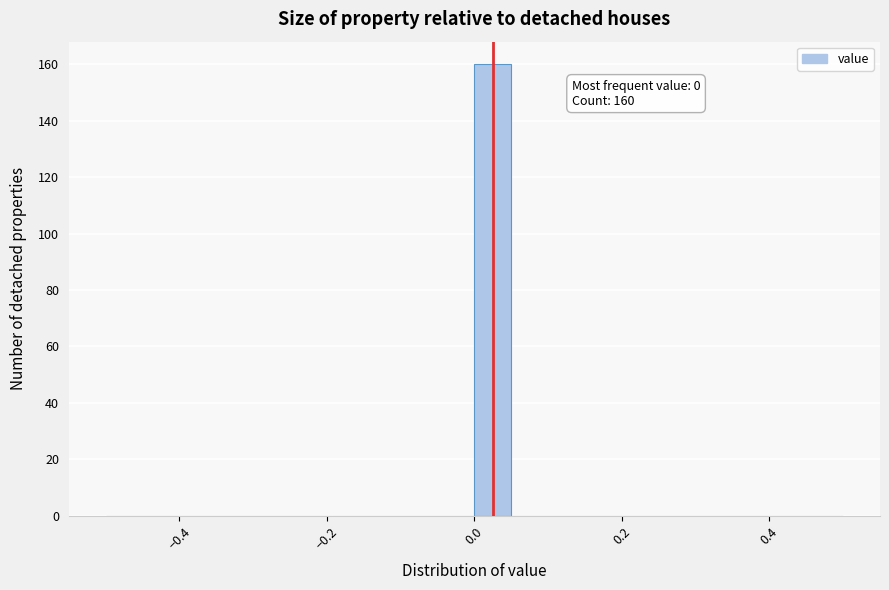

Read against the x-axis, roughly where is the centre of the tallest bar?

0.02